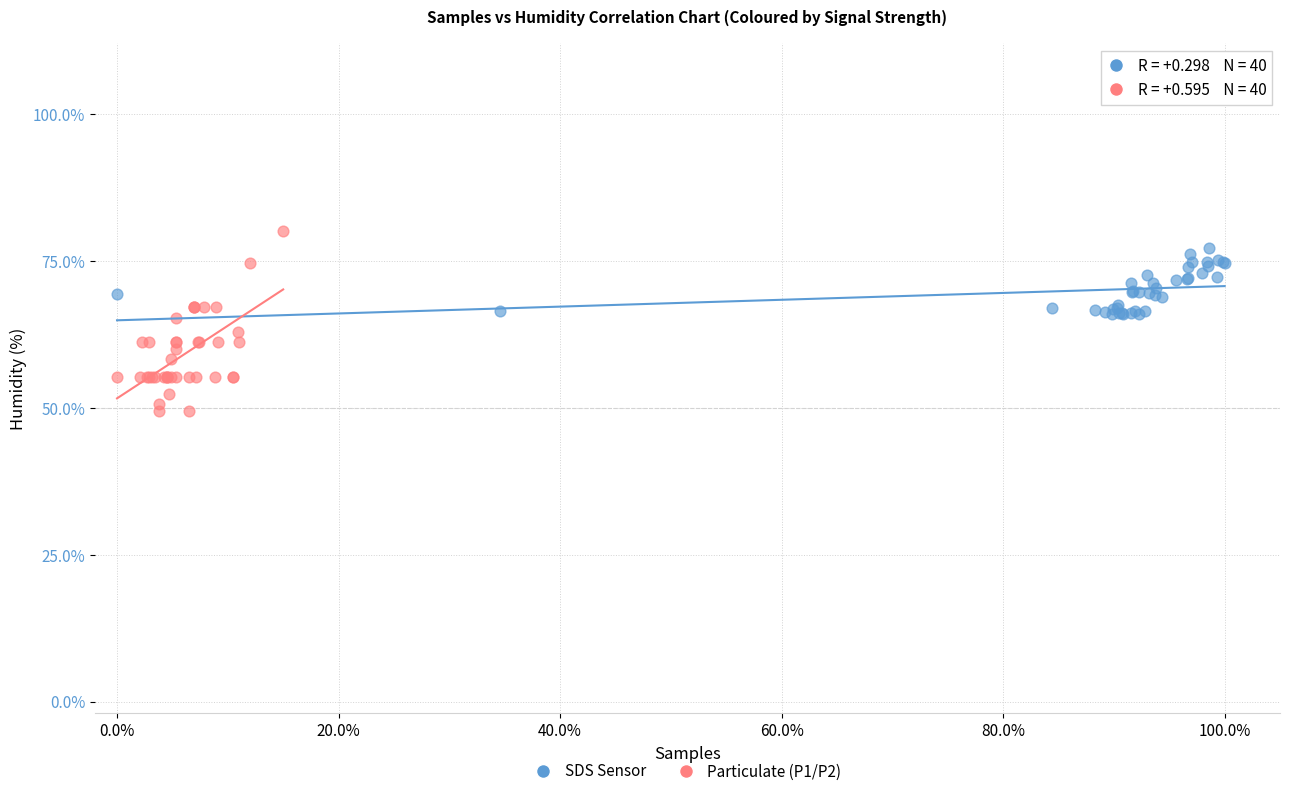

Which series contains the highest Y value?

Particulate (P1/P2)